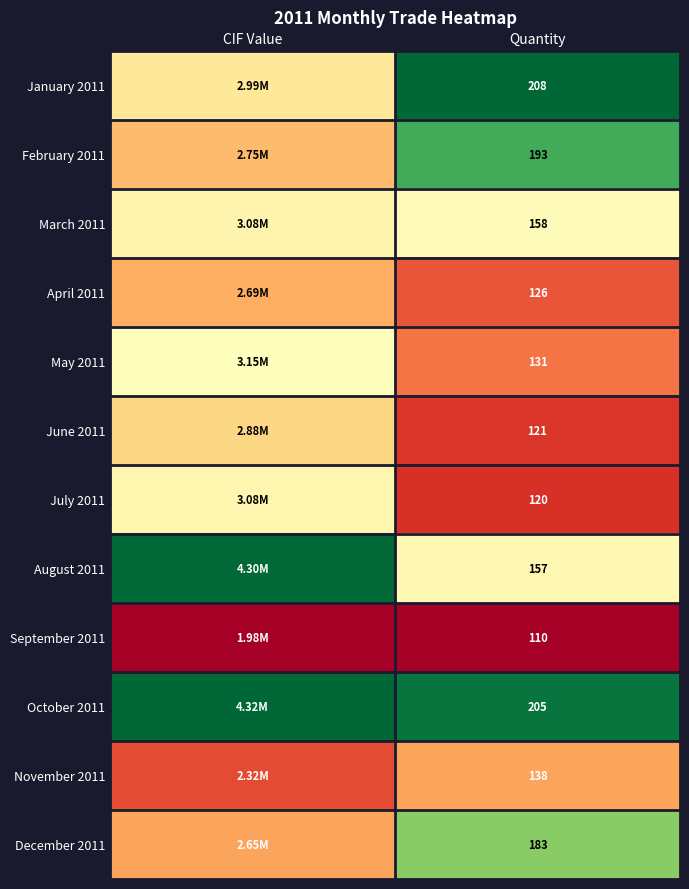

Rank the categories by April 2011 value from highest to lowest.

CIF Value, Quantity